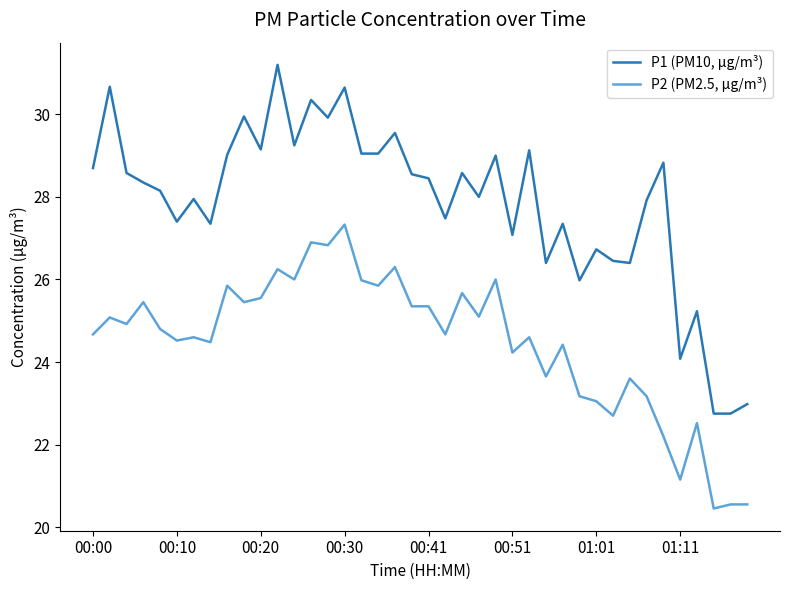

True or false: P2 (PM2.5, µg/m³) and P1 (PM10, µg/m³) cross at least once.

False